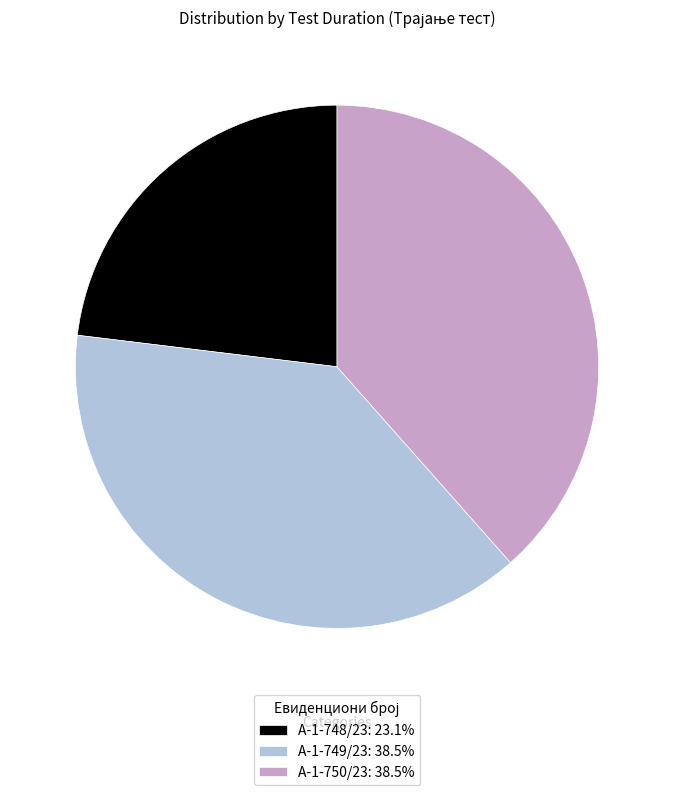

Does А-1-749/23 account for over 50% of the chart?

No